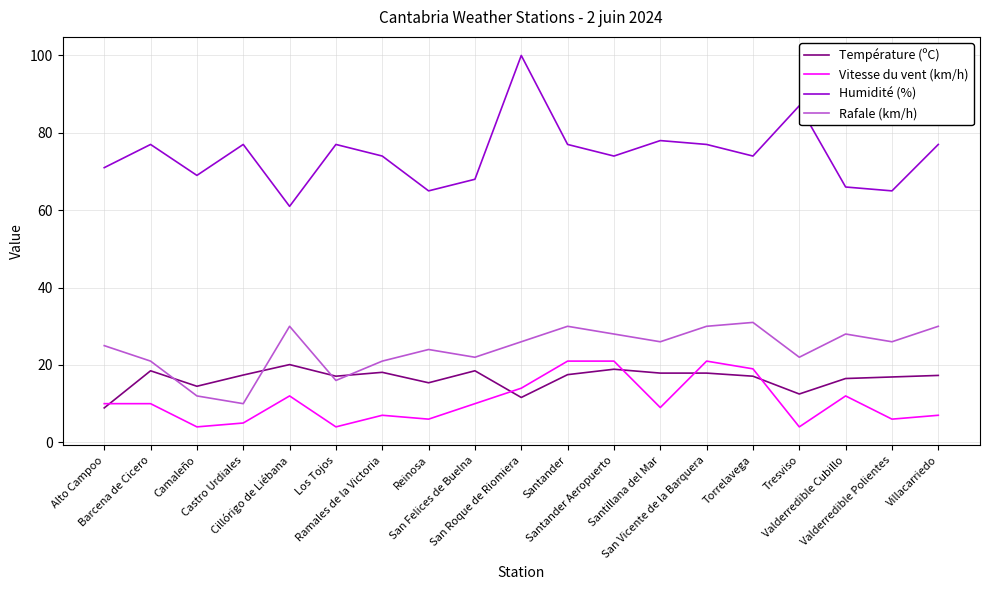

True or false: Humidité (%) and Vitesse du vent (km/h) intersect in this chart.

False